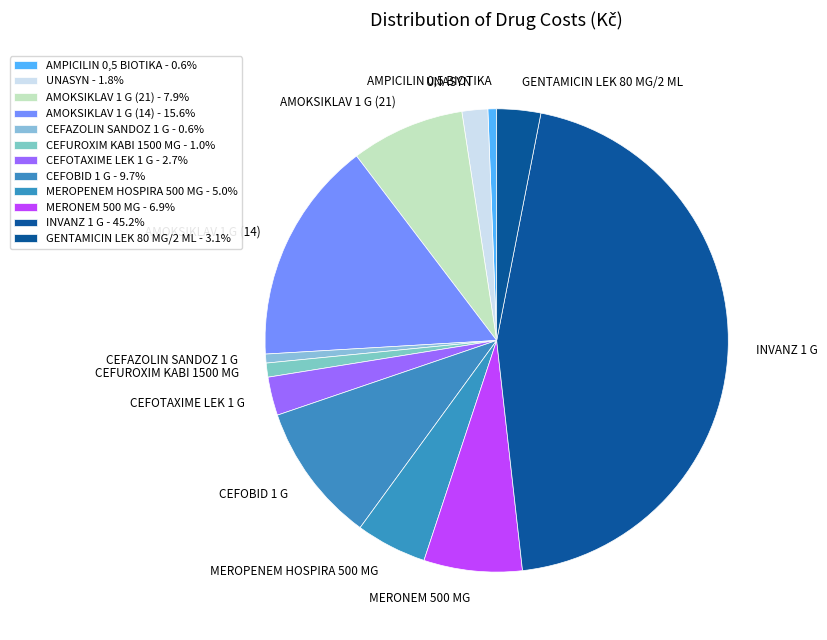

True or false: CEFOBID 1 G accounts for 10% of the total.

True